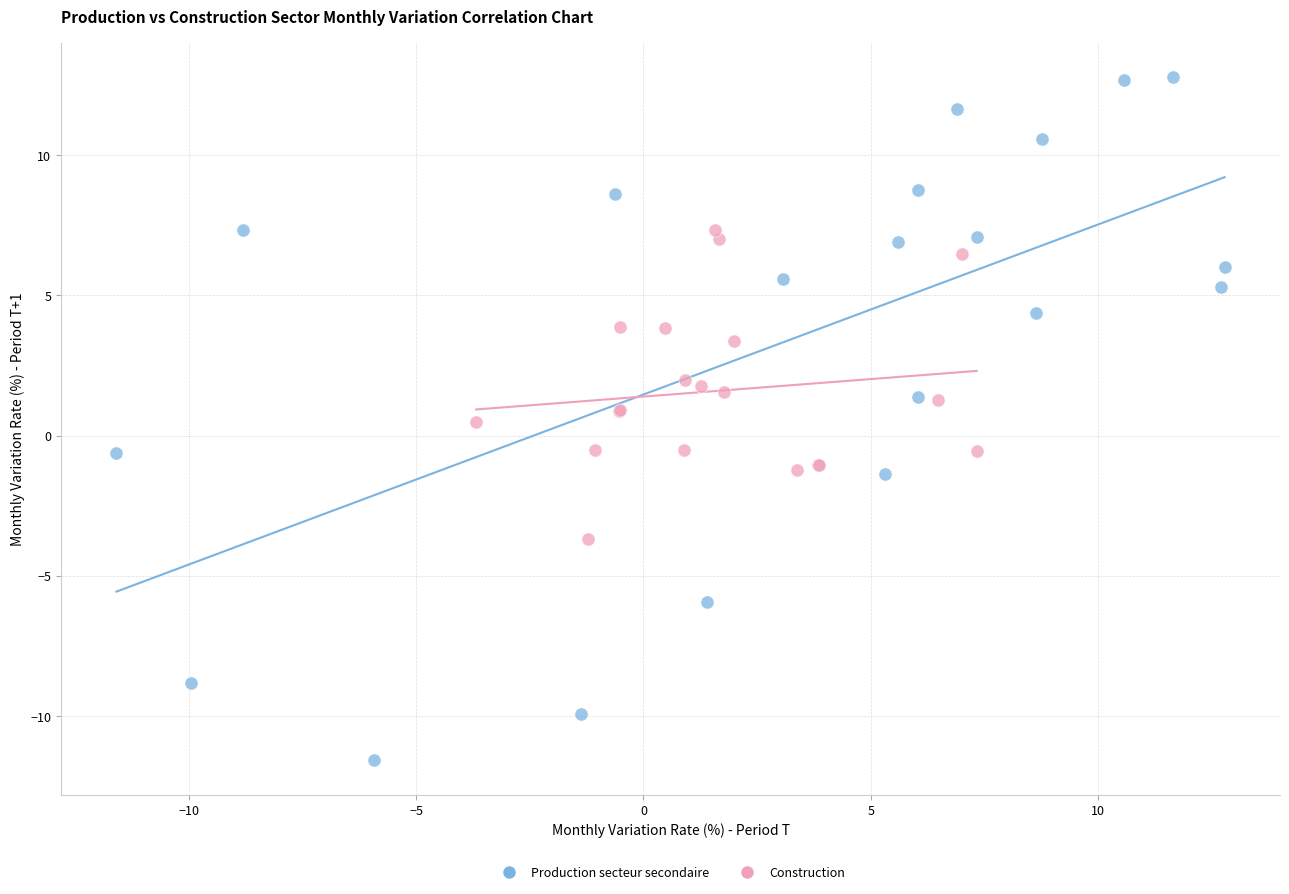

Which series contains the highest Y value?

Production secteur secondaire